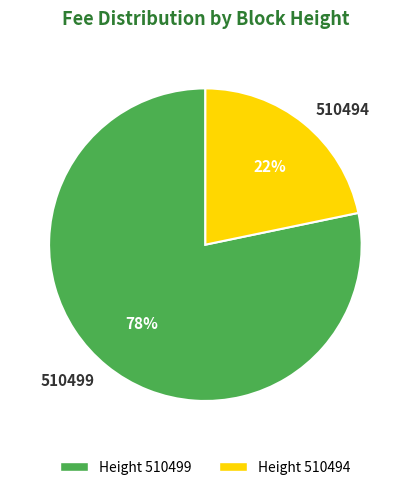

Rank the categories by value from highest to lowest.

510499, 510494